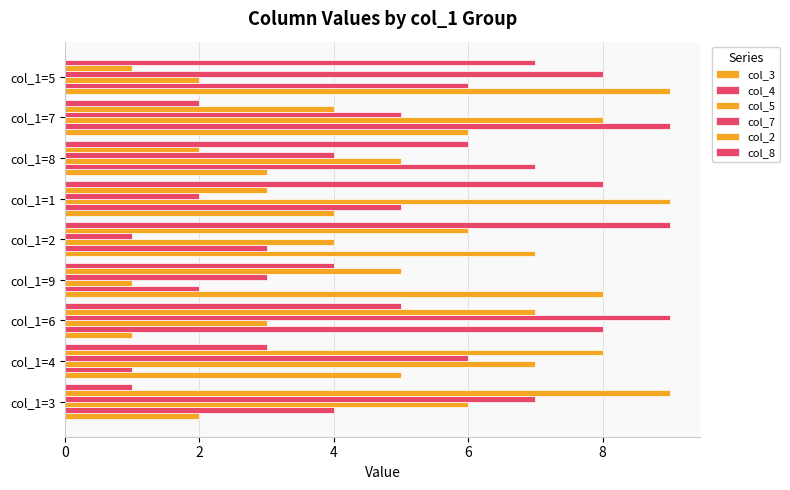

How many data points in col_3 are less than 5?

4